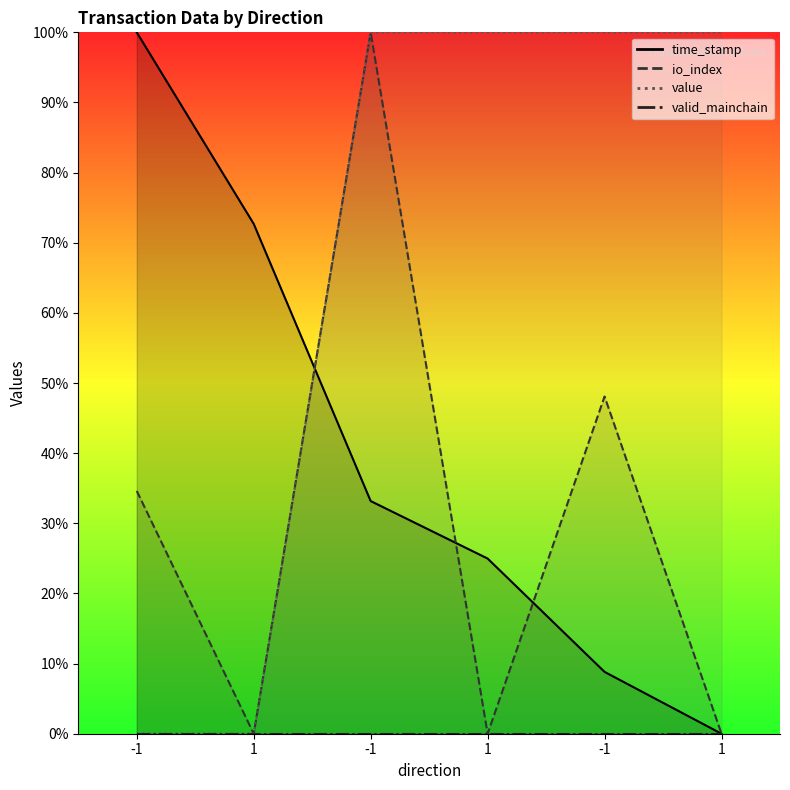

Reading right to left, list all the values displayed in this chart.

time_stamp: 1=0.0	-1=8.8	1=25.0	-1=33.2	1=72.7	-1=100.0
io_index: 1=0.0	-1=48.1	1=0.0	-1=100.0	1=0.0	-1=34.6
value: 1=100.0	-1=100.0	1=100.0	-1=100.0	1=0.0	-1=0.0